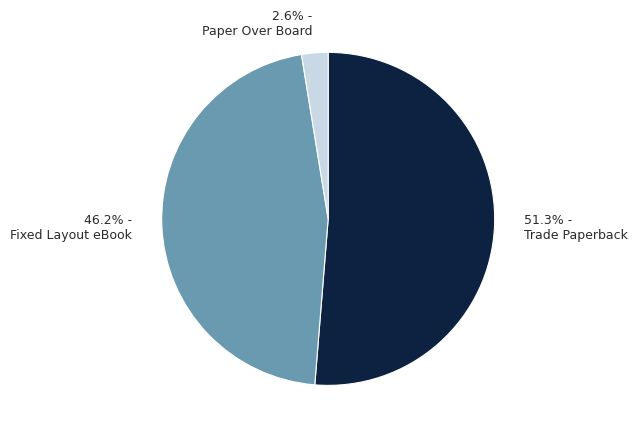

What is the ratio of the value at 51.3% - Trade Paperback to the value at 46.2% - Fixed Layout eBook?

1.1